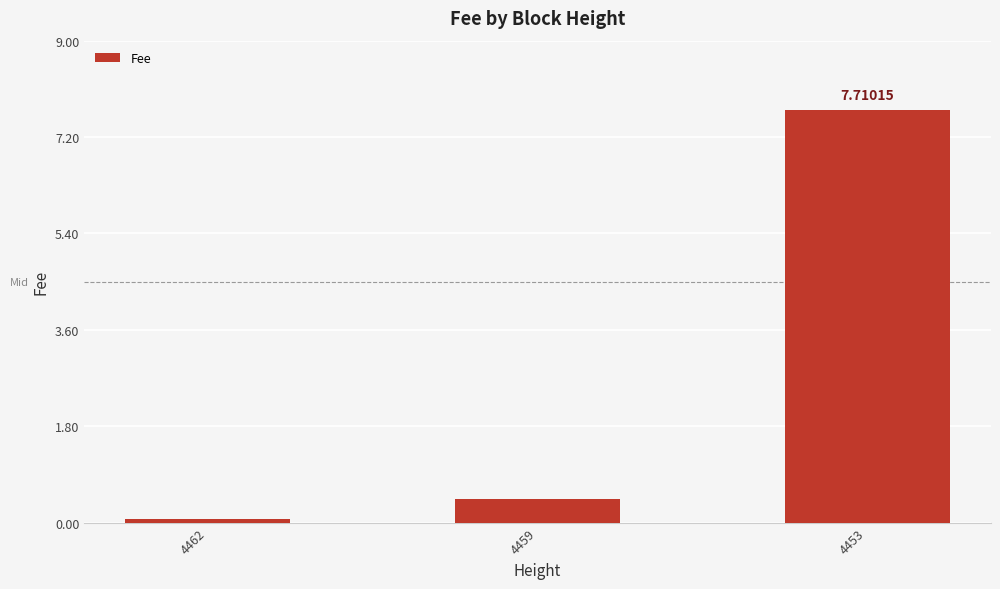

What is the smallest value displayed?

0.1